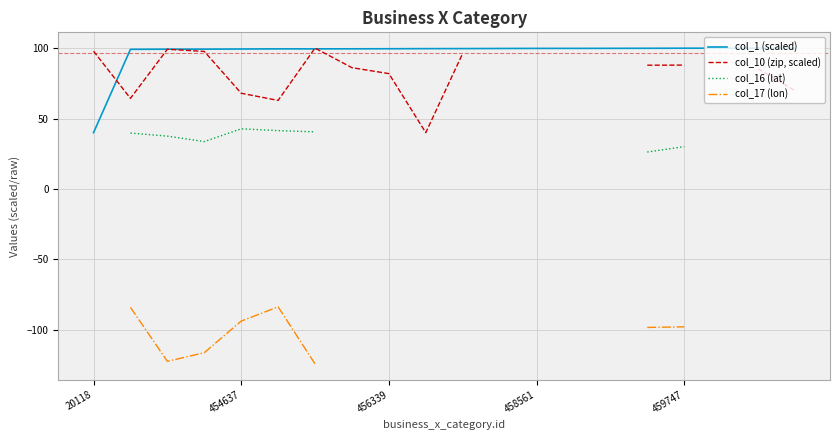

True or false: col_1 (scaled) has a value of 99.4 at 454637.

True